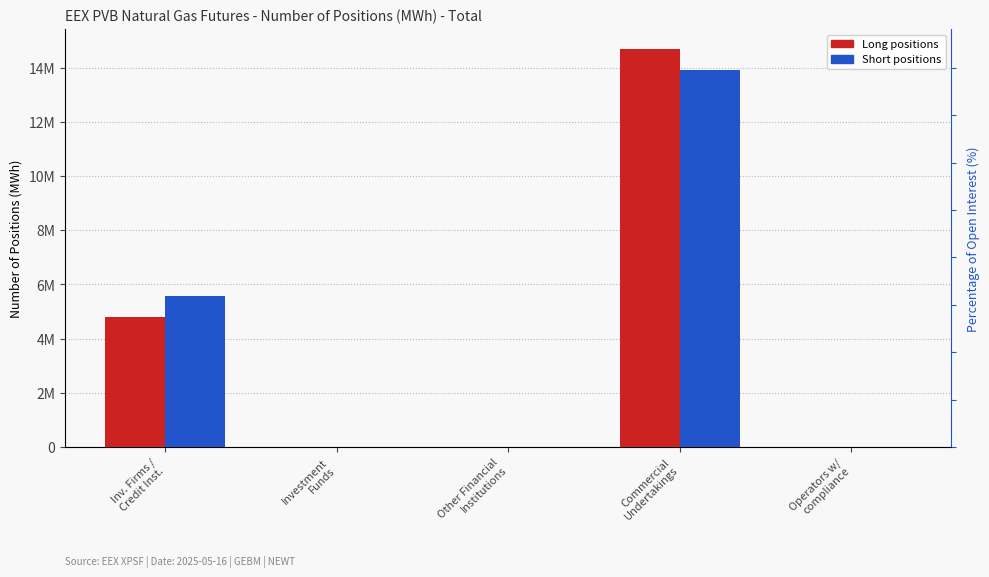

Reading left to right, what are all the values shown in this chart?

Long: Inv. Firms /
Credit Inst.=4813704	Investment
Funds=0	Other Financial
Institutions=0	Commercial
Undertakings=14686600	Operators w/
compliance=0
Short: Inv. Firms /
Credit Inst.=5578600	Investment
Funds=0	Other Financial
Institutions=0	Commercial
Undertakings=13927198	Operators w/
compliance=0